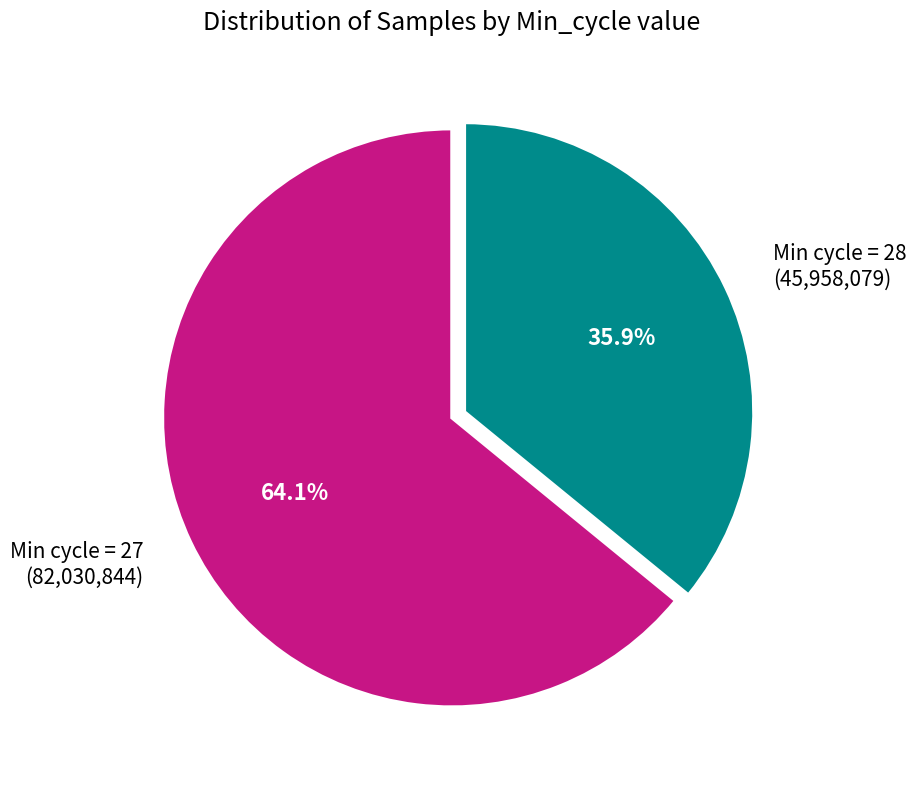

How many slices are in this pie chart?

2